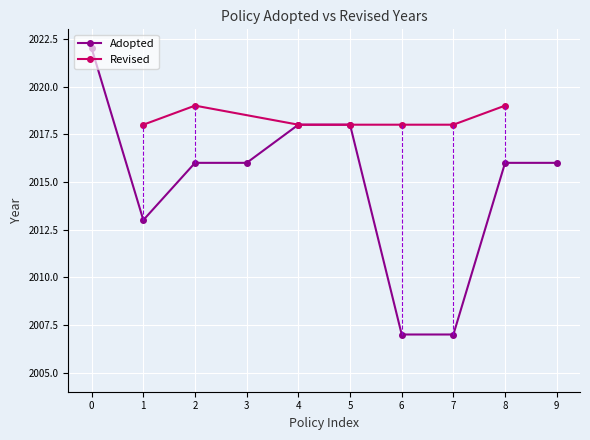

Is it true that Adopted equals 2013 at 1?

True